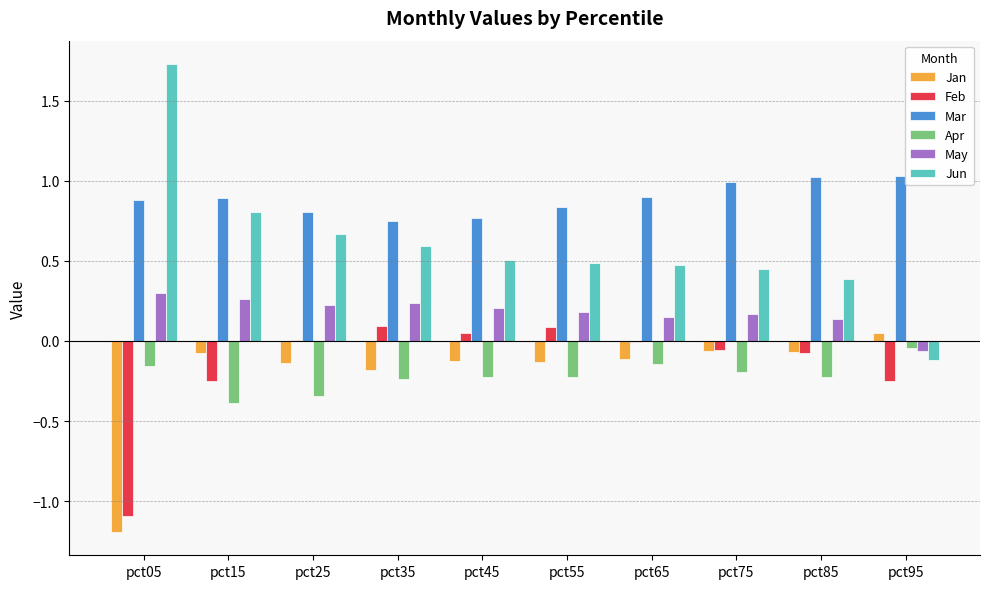

What is the sum of all Feb values?

-1.5